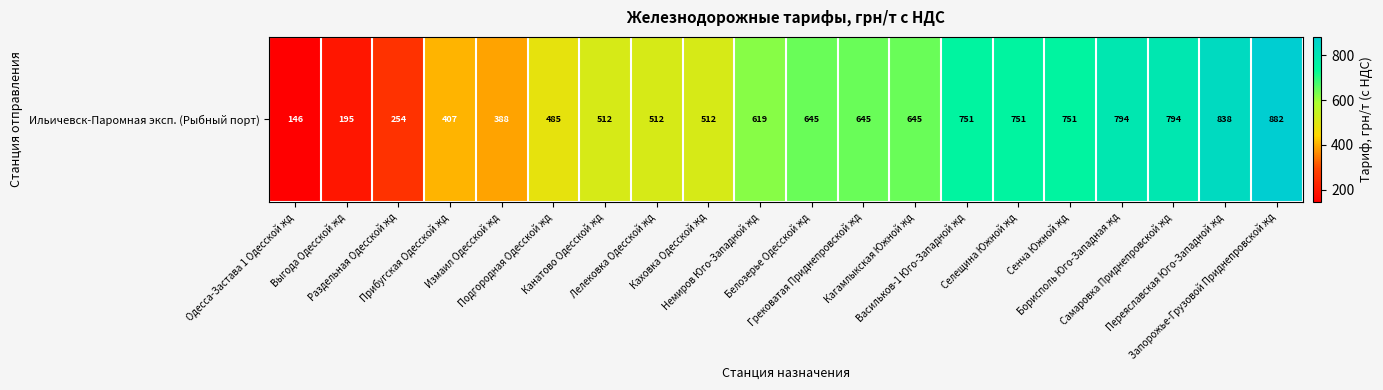

Reading right to left, extract all data points from this chart.

Запорожье-Грузовой Приднепровской жд=882	Переяславская Юго-Западной жд=838	Самаровка Приднепровской жд=794	Борисполь Юго-Западная жд=794	Сенча Южной жд=751	Селещина Южной жд=751	Васильков-1 Юго-Западной жд=751	Кагамлыкская Южной жд=645	Грековатая Приднепровской жд=645	Белозерье Одесской жд=645	Немиров Юго-Западной жд=619	Каховка Одесской жд=512	Лелековка Одесской жд=512	Канатово Одесской жд=512	Подгородная Одесской жд=485	Измаил Одесской жд=388	Прибугская Одесской жд=407	Раздельная Одесской жд=254	Выгода Одесской жд=195	Одесса-Застава 1 Одесской жд=146